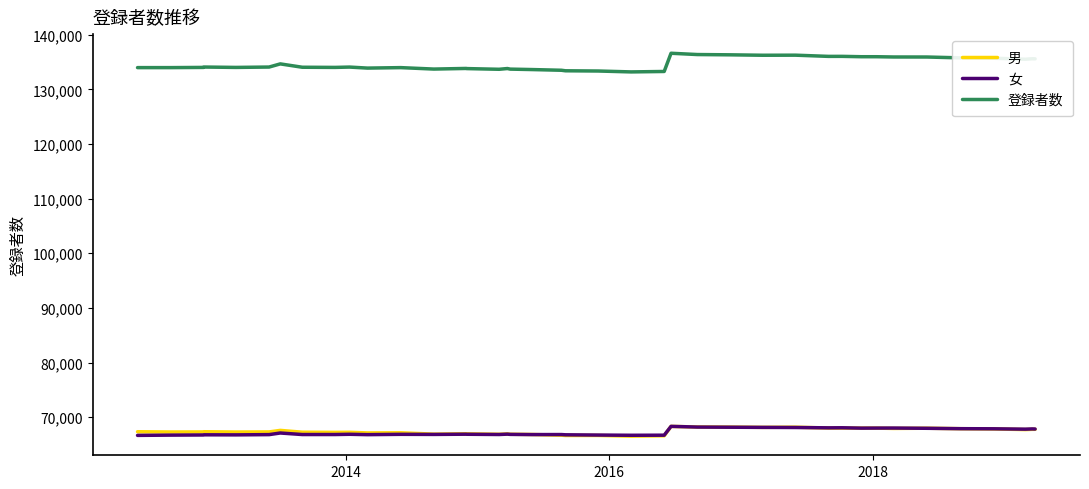

True or false: 登録者数 and 女 intersect in this chart.

False